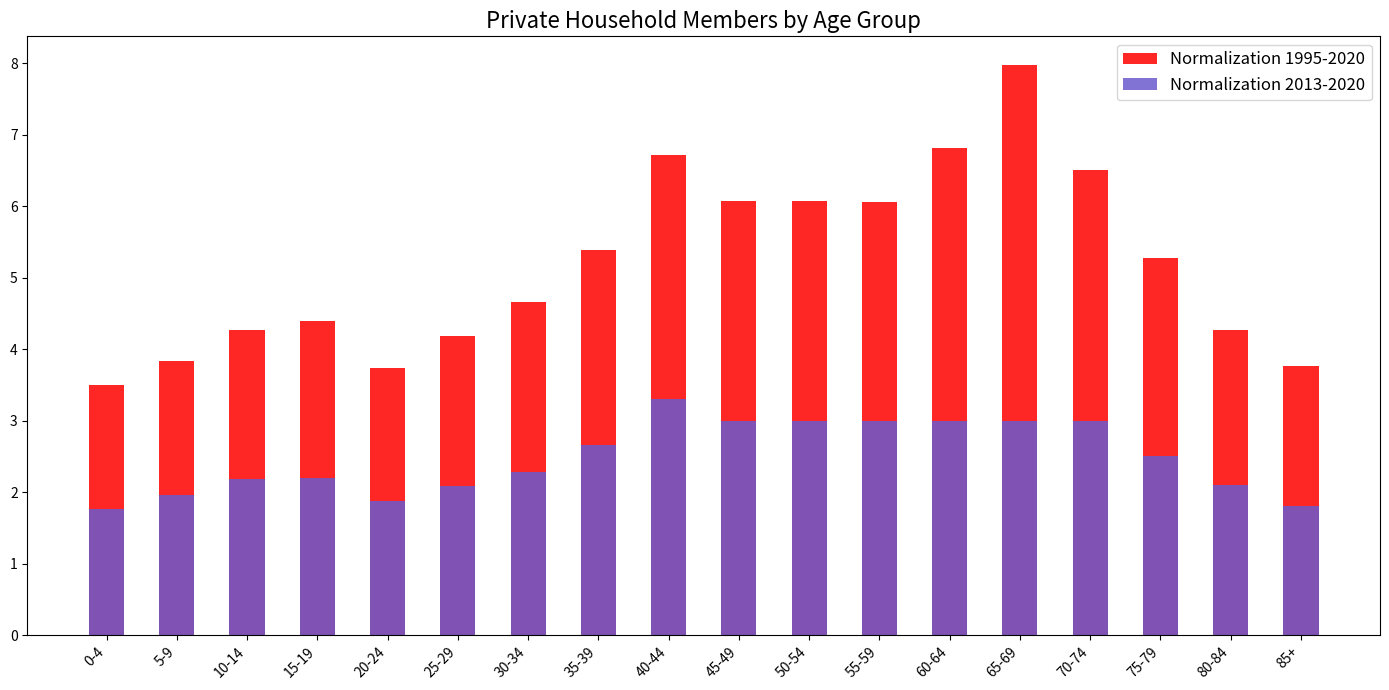

What is the label of the 12th bar from the left?

55-59